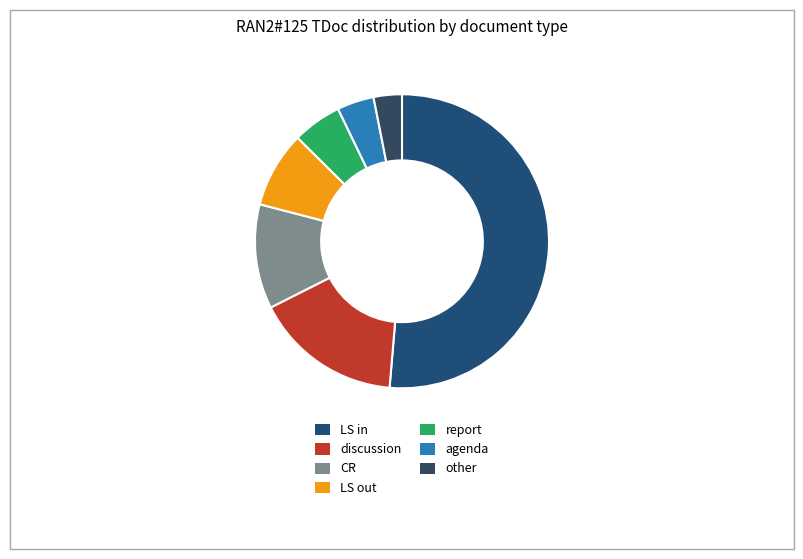

To the nearest percent, what portion does LS out represent?

8%